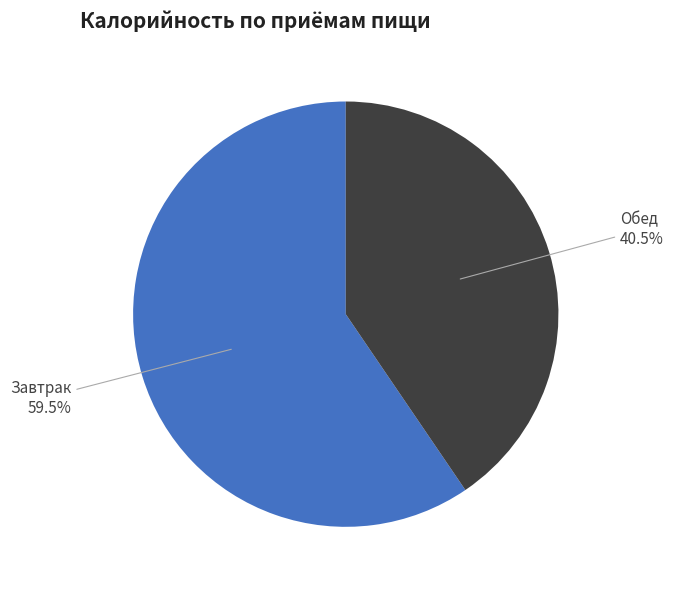

Do Обед and Завтрак together represent more than half of the pie?

Yes